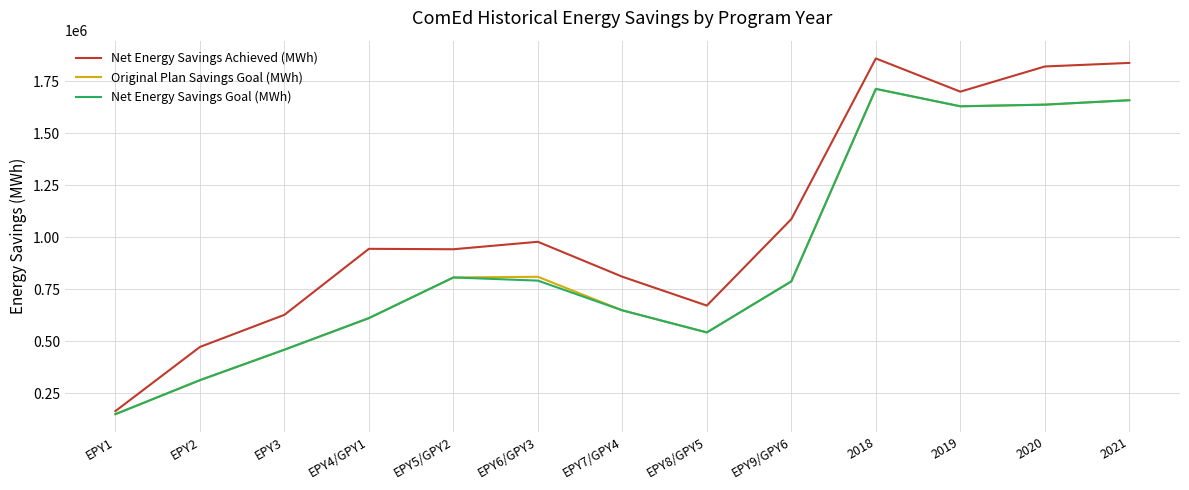

What is the difference between the second highest and minimum values in the Net Energy Savings Goal (MWh) series?

1510076.0